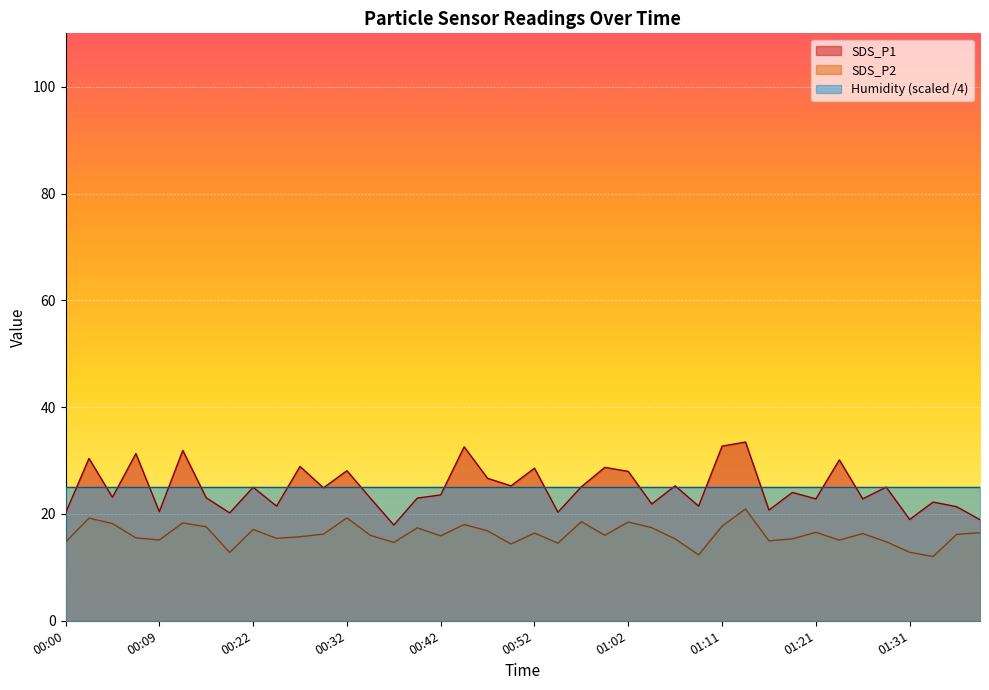

At which category is the sum across all series the highest?

01:14